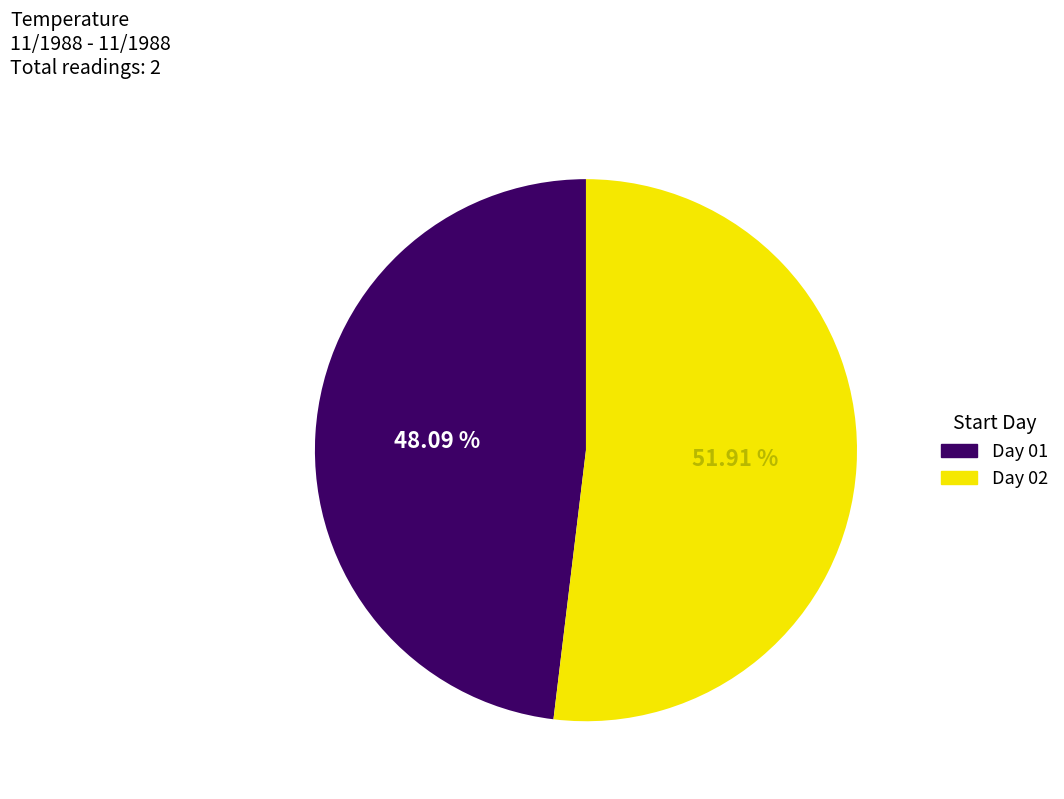

Is there a majority slice in this chart?

Yes